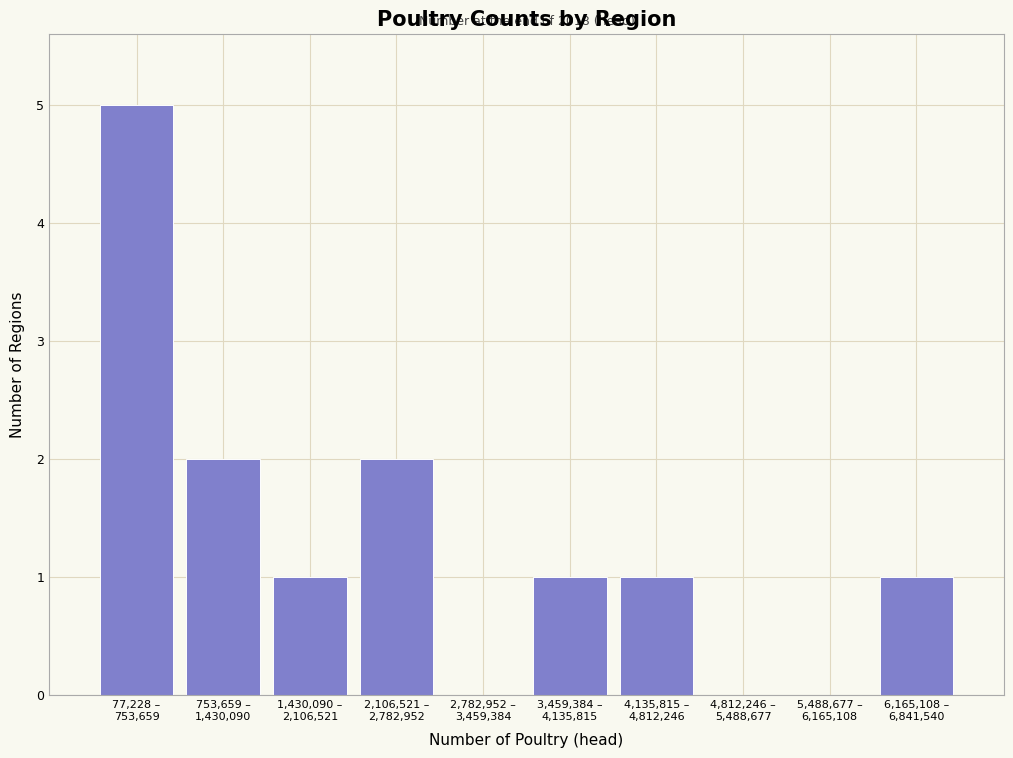

What is the greatest value displayed?

5